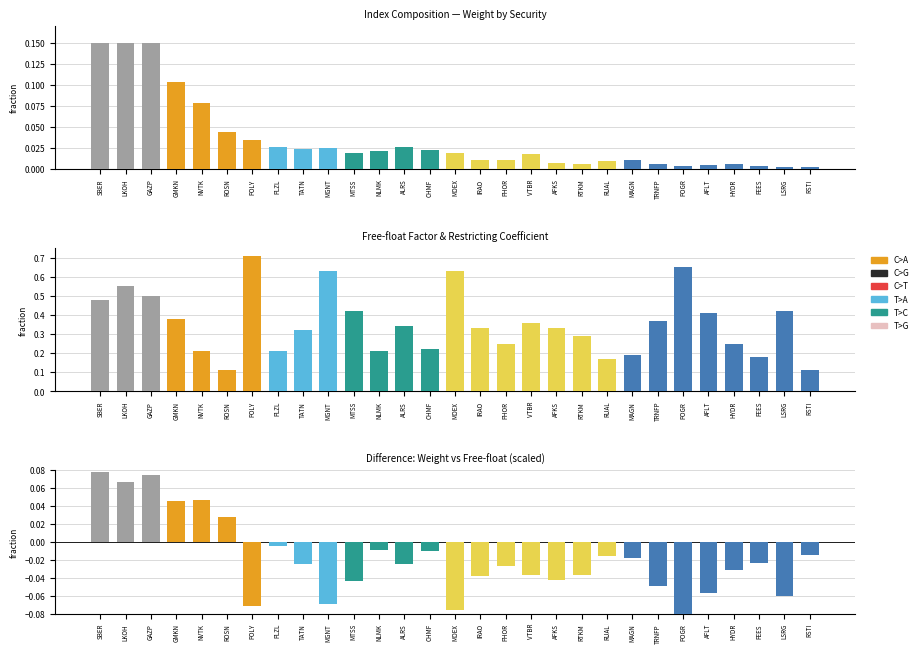

What is the difference between the maximum and minimum values in the Weight series?

0.1